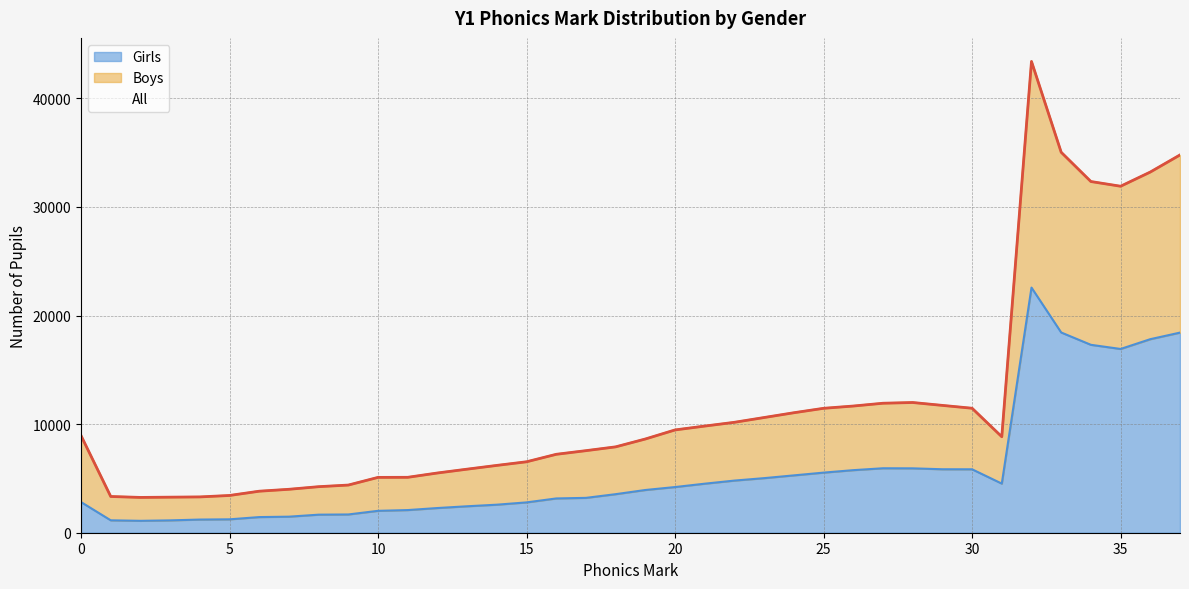

What is the maximum value for Girls?

22575